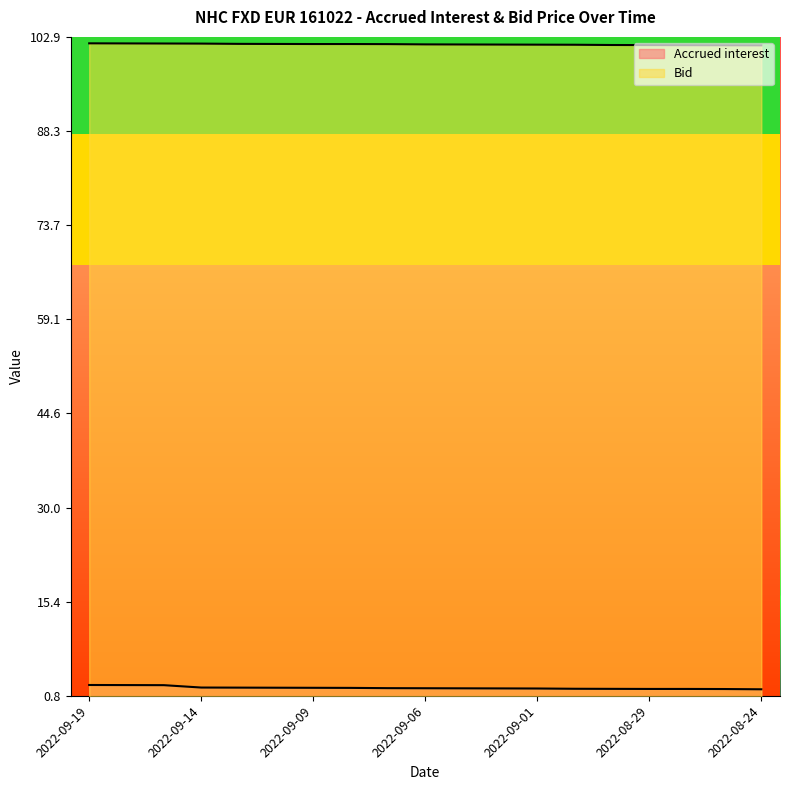

At how many categories does at least one series exceed 6?

19